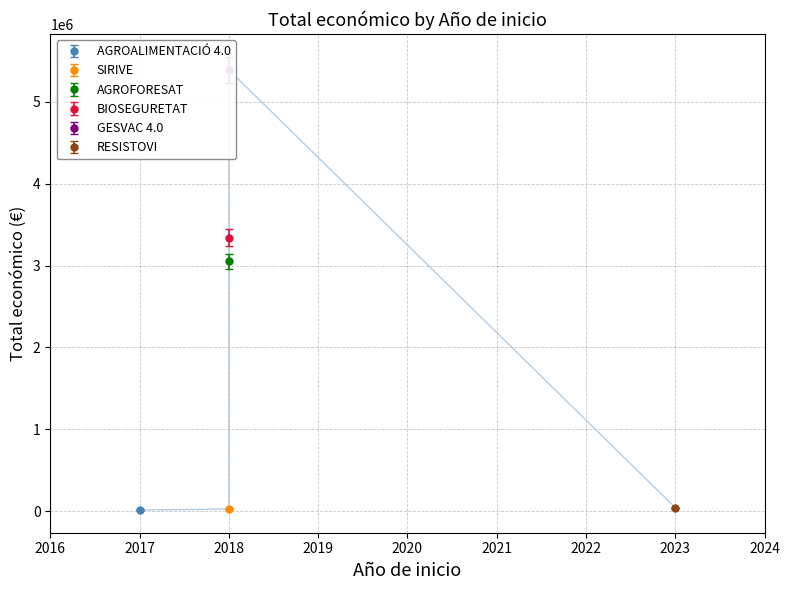

Rank the categories by value from highest to lowest.

2018 (GESVAC 4.0), 2018 (BIOSEGURETAT), 2018 (AGROFORESAT), 2023 (RESISTOVI), 2018 (SIRIVE), 2017 (AGROALIMENTACIÓ 4.0)